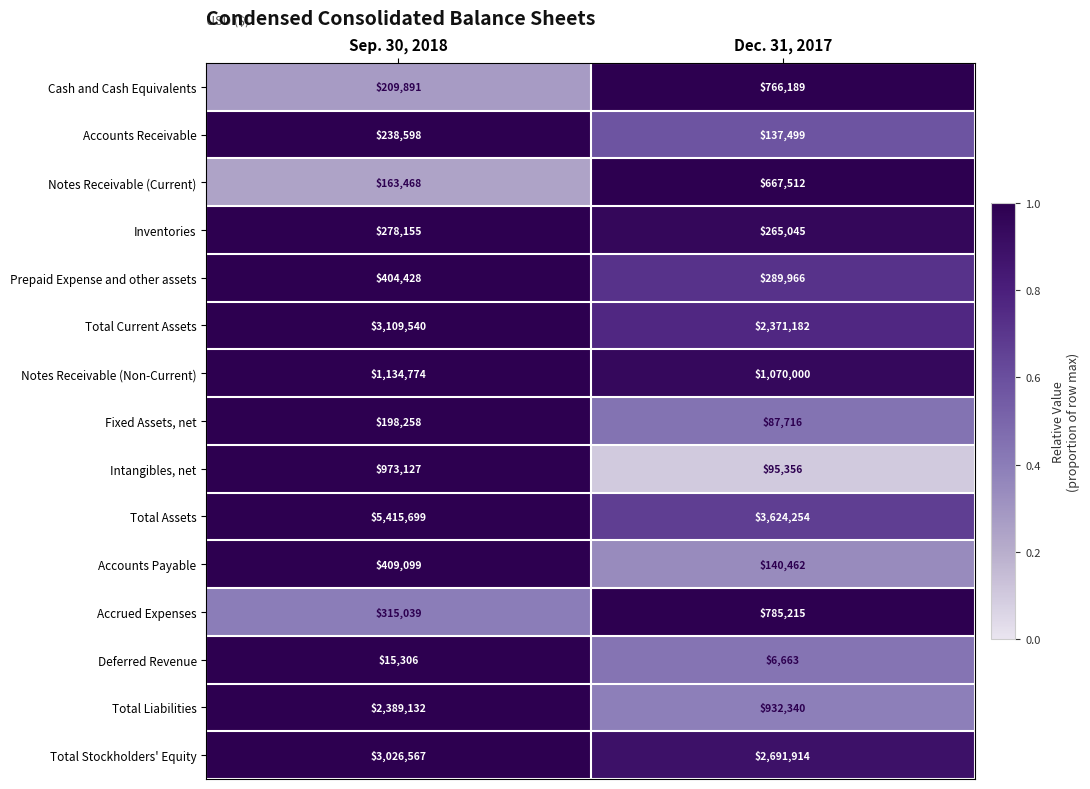

What is the maximum value shown in the chart?

5415699